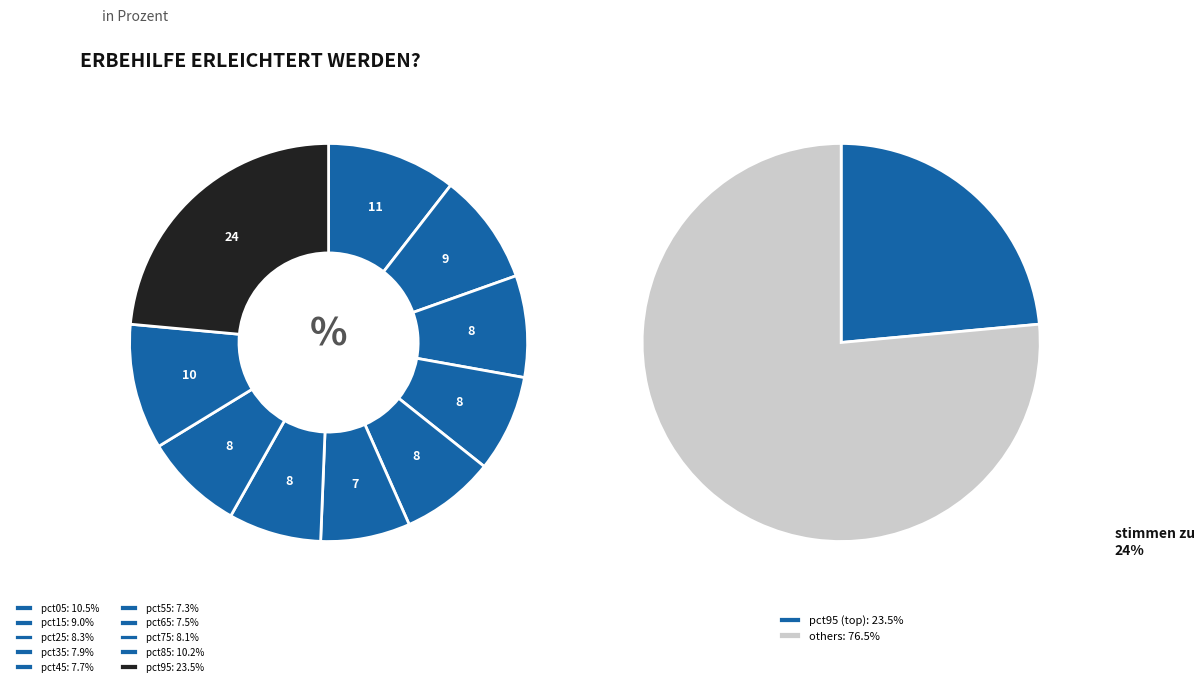

Do pct25 and pct05 together represent more than half of the pie?

No